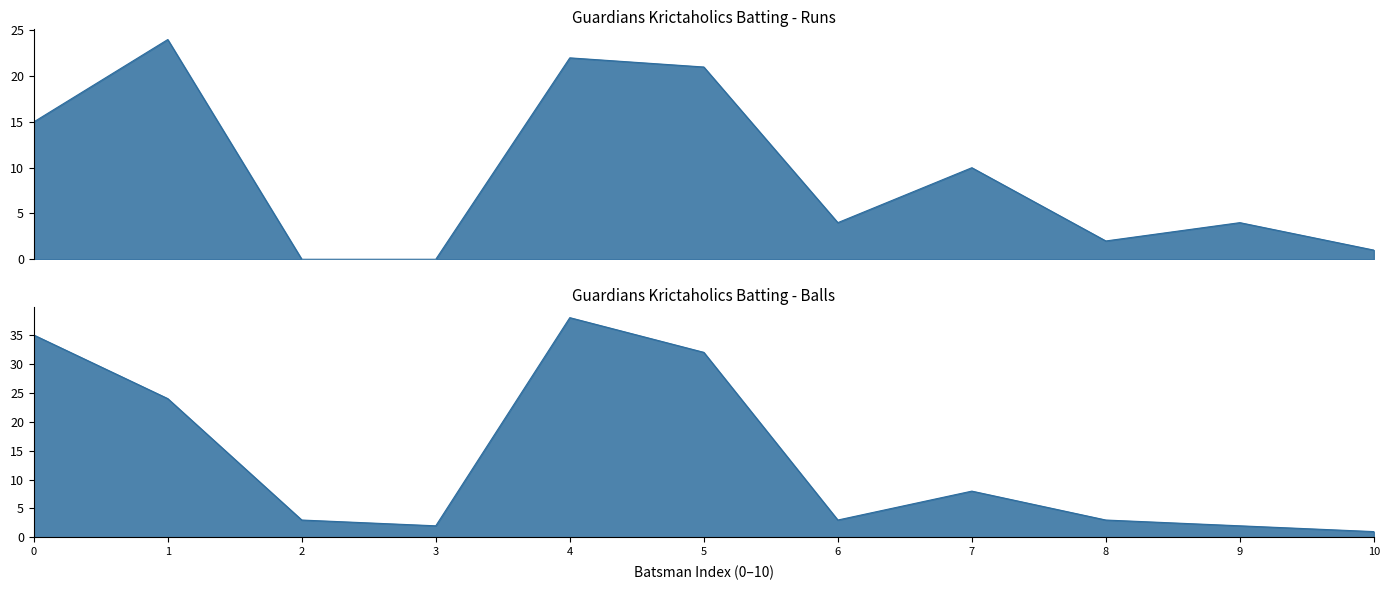

How many intersections are there between Balls and Runs?

3